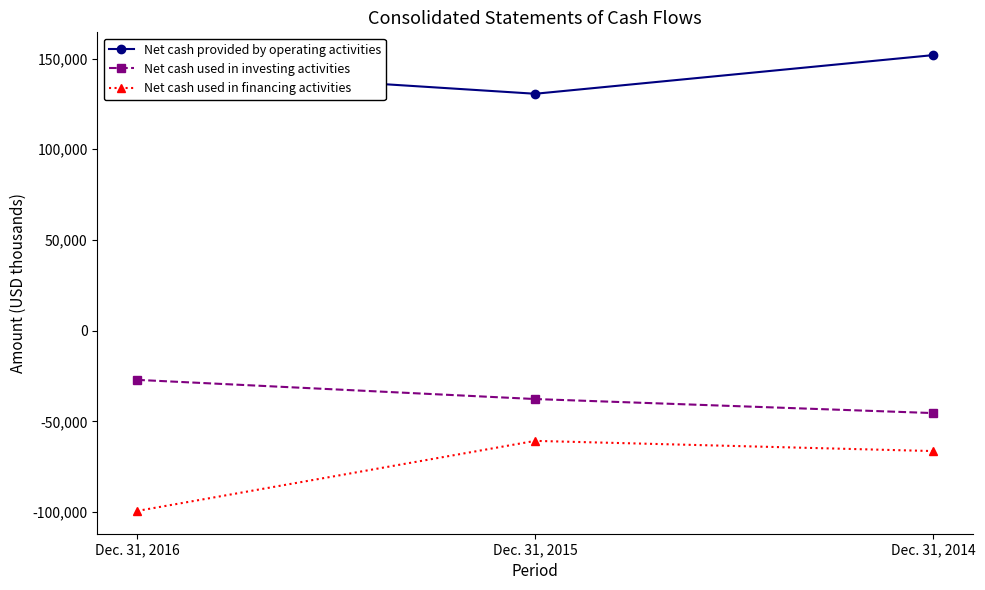

What is the sum of the Net cash used in investing activities values at Dec. 31, 2015 and Dec. 31, 2016?

-64811